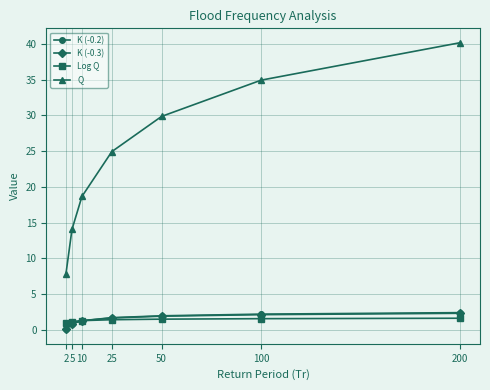

What is the highest value of the K (-0.3) series?

2.3